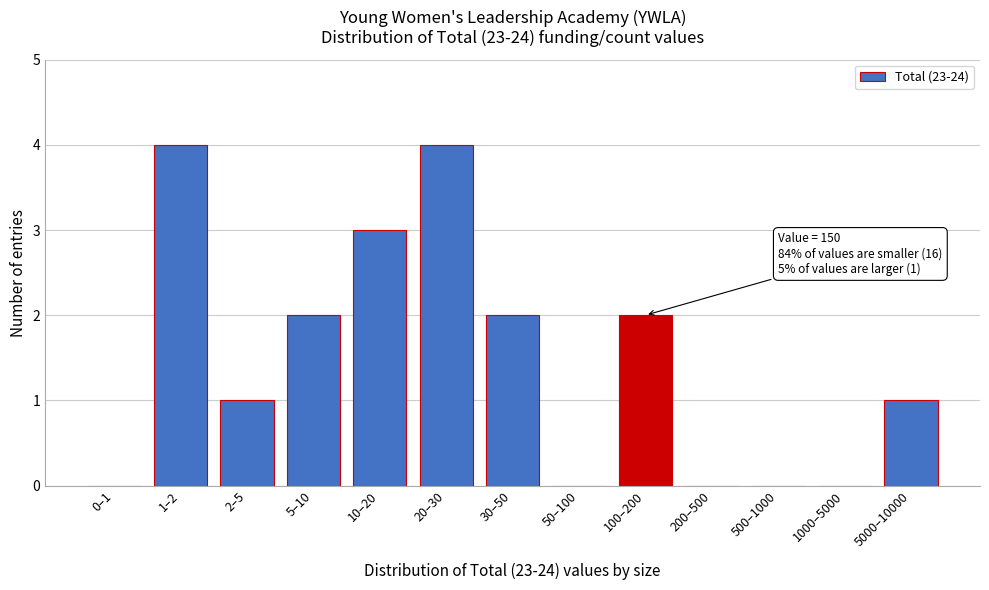

Reading left to right, extract all data points from this chart.

0–1=0	1–2=4	2–5=1	5–10=2	10–20=3	20–30=4	30–50=2	50–100=0	100–200=2	200–500=0	500–1000=0	1000–5000=0	5000–10000=1